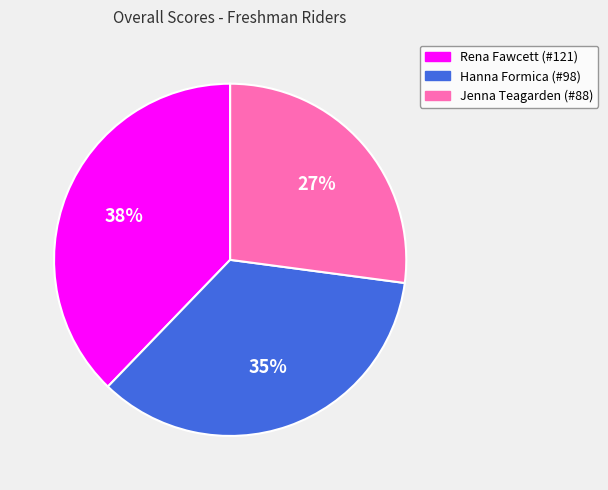

What percentage is the Hanna Formica (#98) slice, to the nearest percent?

35%